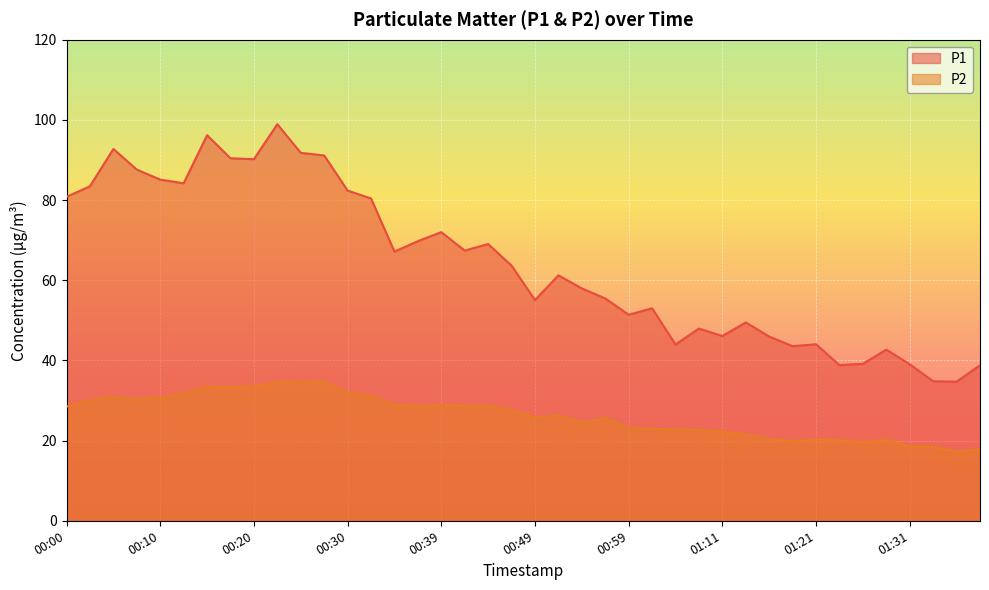

Where is the first local maximum for P1?

00:05